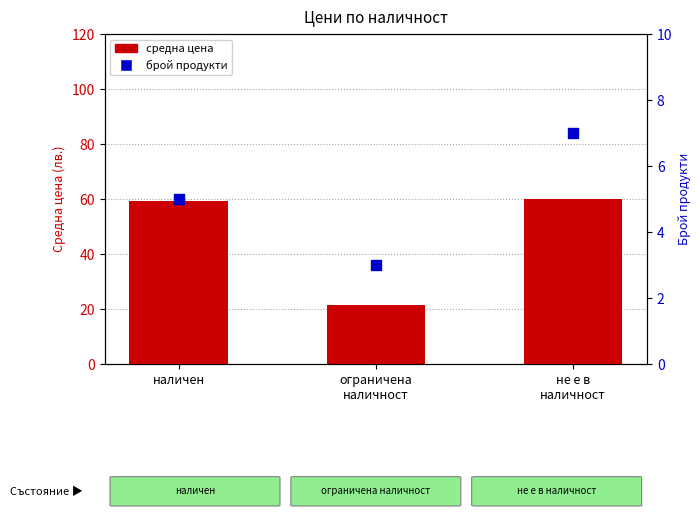

Is the value of средна цена at ограничена
наличност greater than the value of брой продукти at ограничена
наличност?

Yes